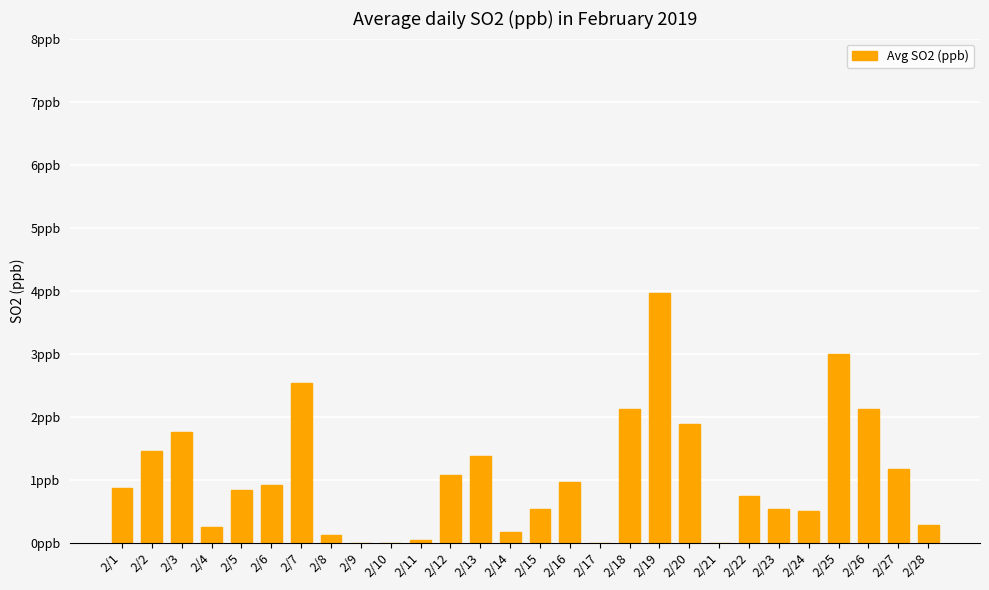

What is the average value?

1.0